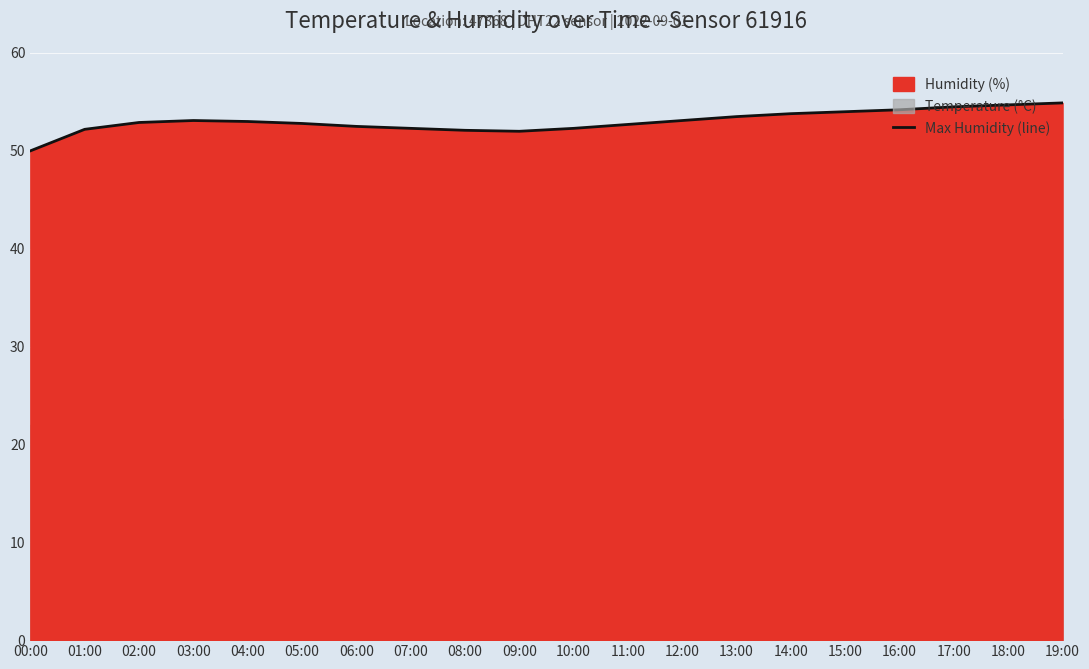

What is the change in value from 04:00 to 17:00?

+1.5